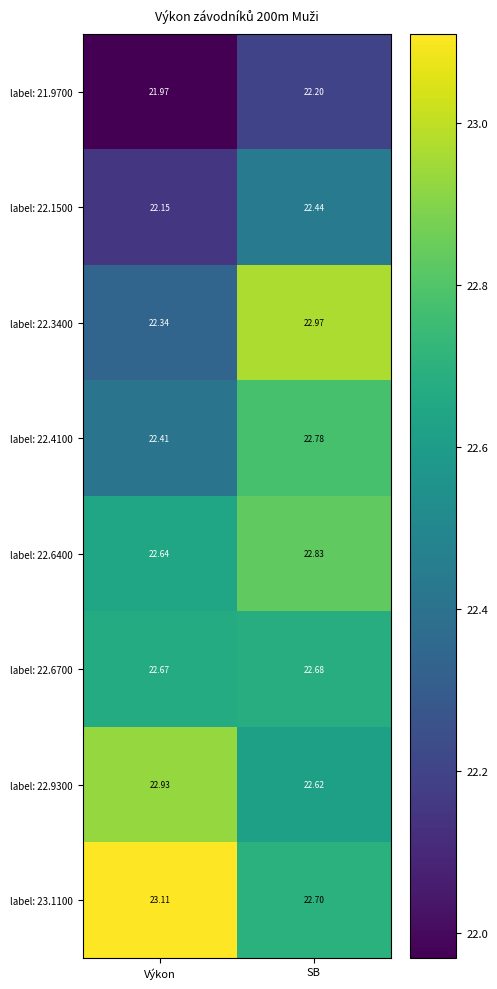

How many data points does each series have?

2